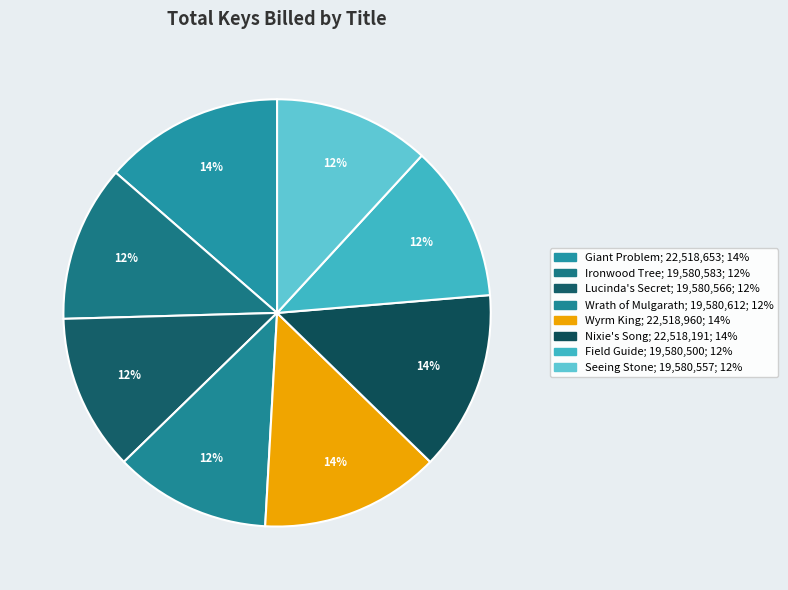

Between Wrath of Mulgarath and Seeing Stone, which is larger?

Wrath of Mulgarath